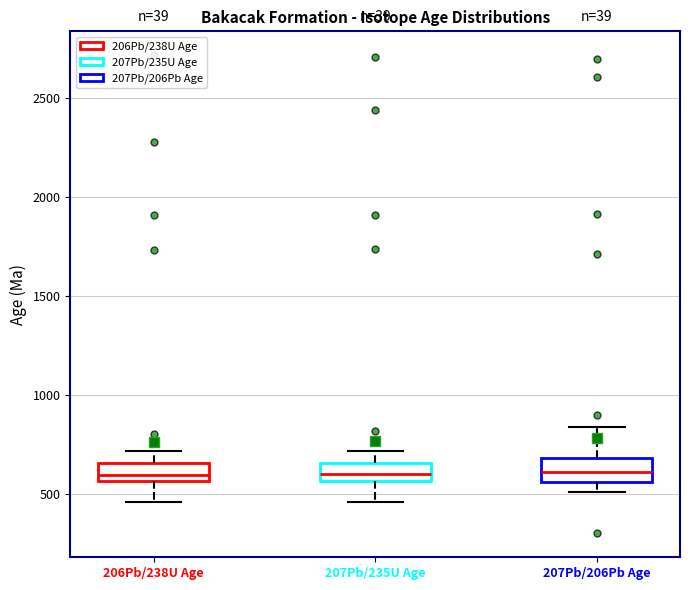

Reading left to right, transcribe this box plot: for each box, give where its median line is, the range the box spans, and where its two whiskers end, as read against the y-axis. The values are not printed on the chart, so give them approximately, as read against the axis.

206Pb/238U Age: median 600, box 550 to 650, whiskers 450 to 700
207Pb/235U Age: median 600, box 550 to 650, whiskers 450 to 700
207Pb/206Pb Age: median 600, box 550 to 700, whiskers 500 to 850